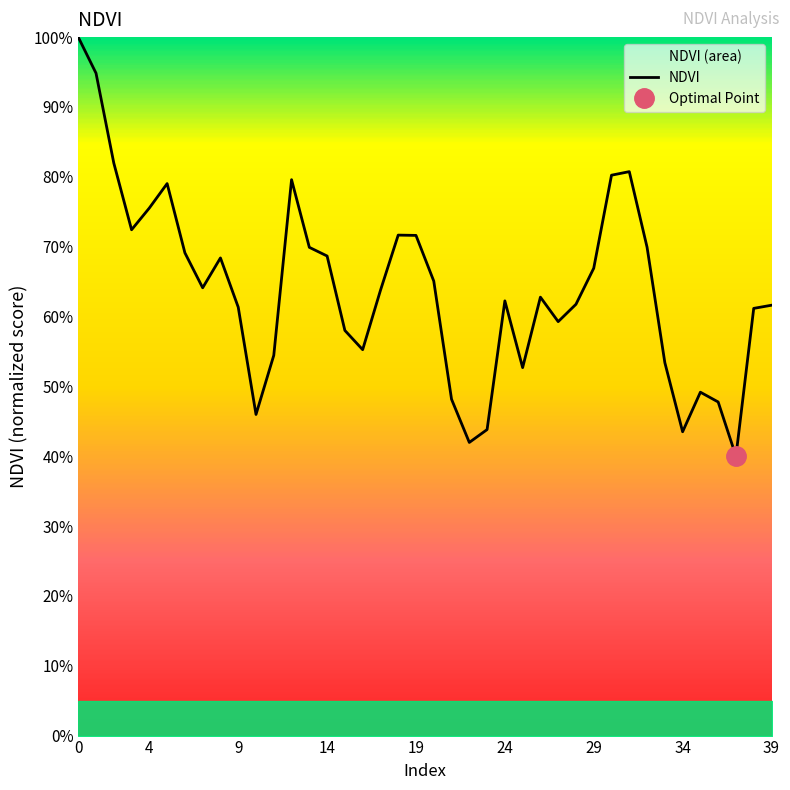

Reading left to right, what are all the values shown in this chart?

1.0	0.9	0.8	0.7	0.8	0.8	0.7	0.6	0.7	0.6	0.5	0.5	0.8	0.7	0.7	0.6	0.6	0.6	0.7	0.7	0.7	0.5	0.4	0.4	0.6	0.5	0.6	0.6	0.6	0.7	0.8	0.8	0.7	0.5	0.4	0.5	0.5	0.4	0.6	0.6